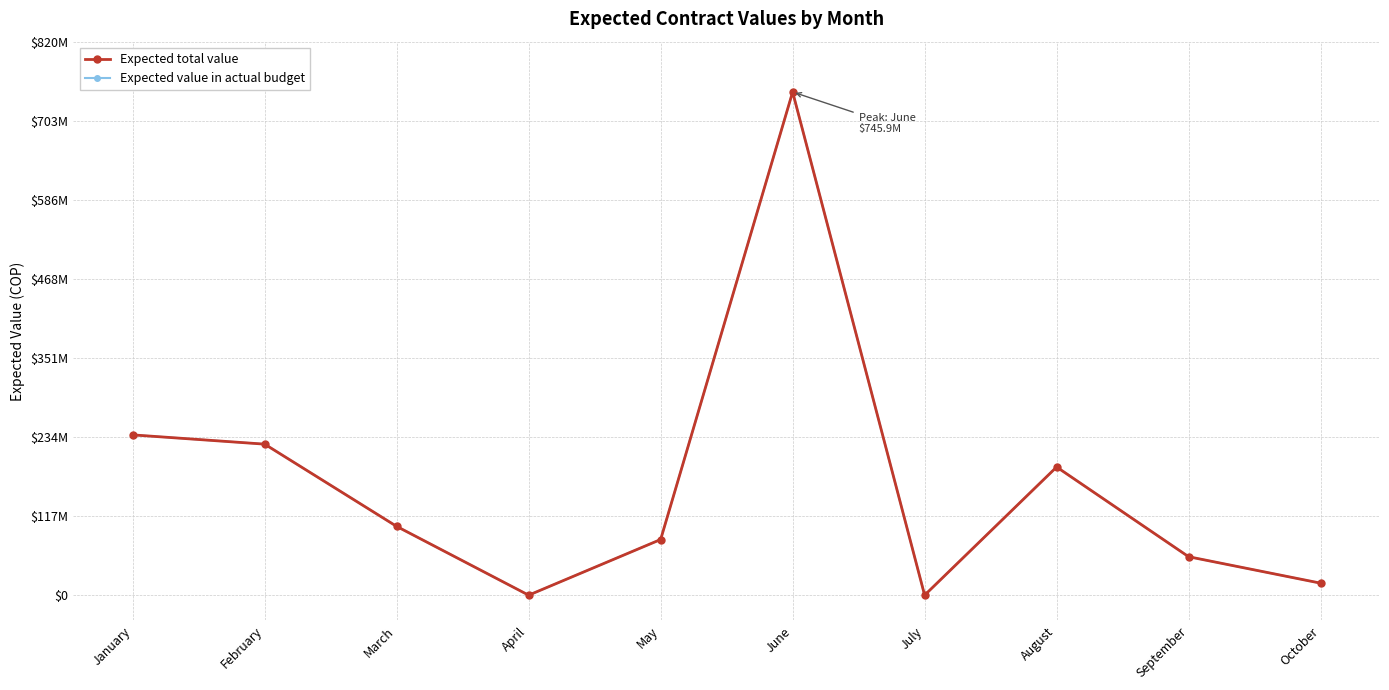

Is it true that Expected value in actual budget equals 82517700 at May?

True